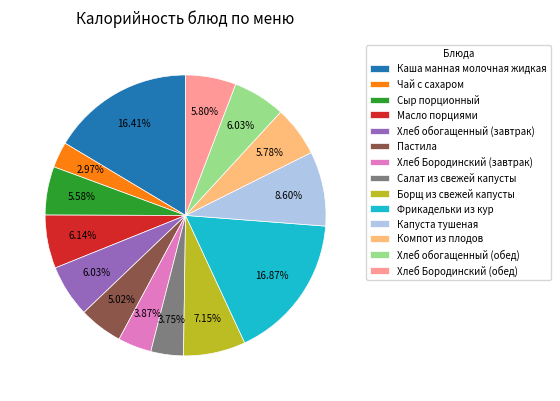

Is the sum of Капуста тушеная and Хлеб обогащенный (обед) greater than half?

No